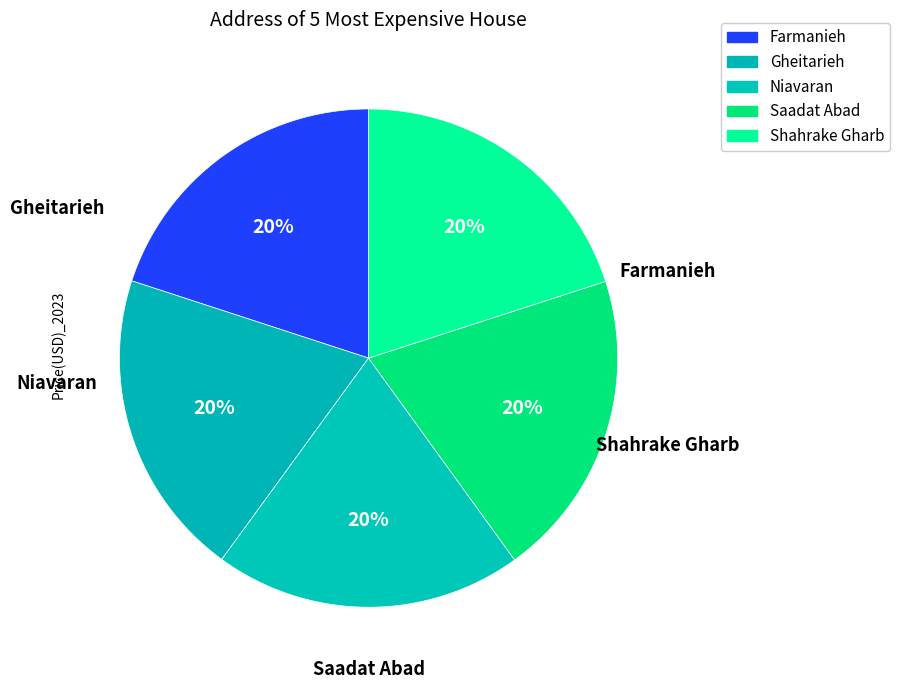

Is there a majority slice in this chart?

No